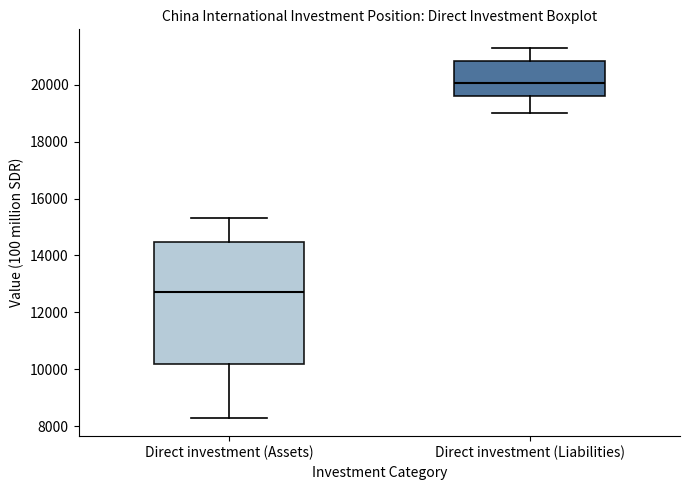

Reading left to right, read every box against the y-axis: the position of its median line, the range the box covers, and the ends of its whiskers. The values are not printed on the chart, so give them approximately, as read against the axis.

Direct investment (Assets): median 12800, box 10200 to 14400, whiskers 8400 to 15400
Direct investment (Liabilities): median 20000, box 19600 to 20800, whiskers 19000 to 21200